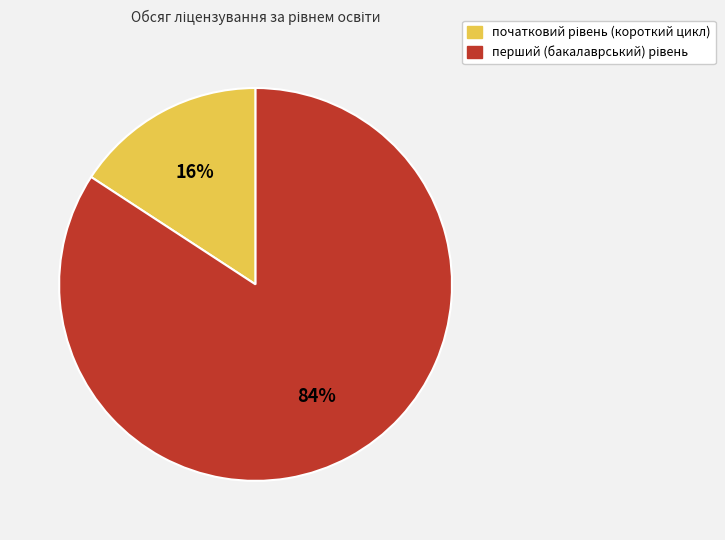

To the nearest percent, what is the difference between the largest and smallest slice percentages?

68%